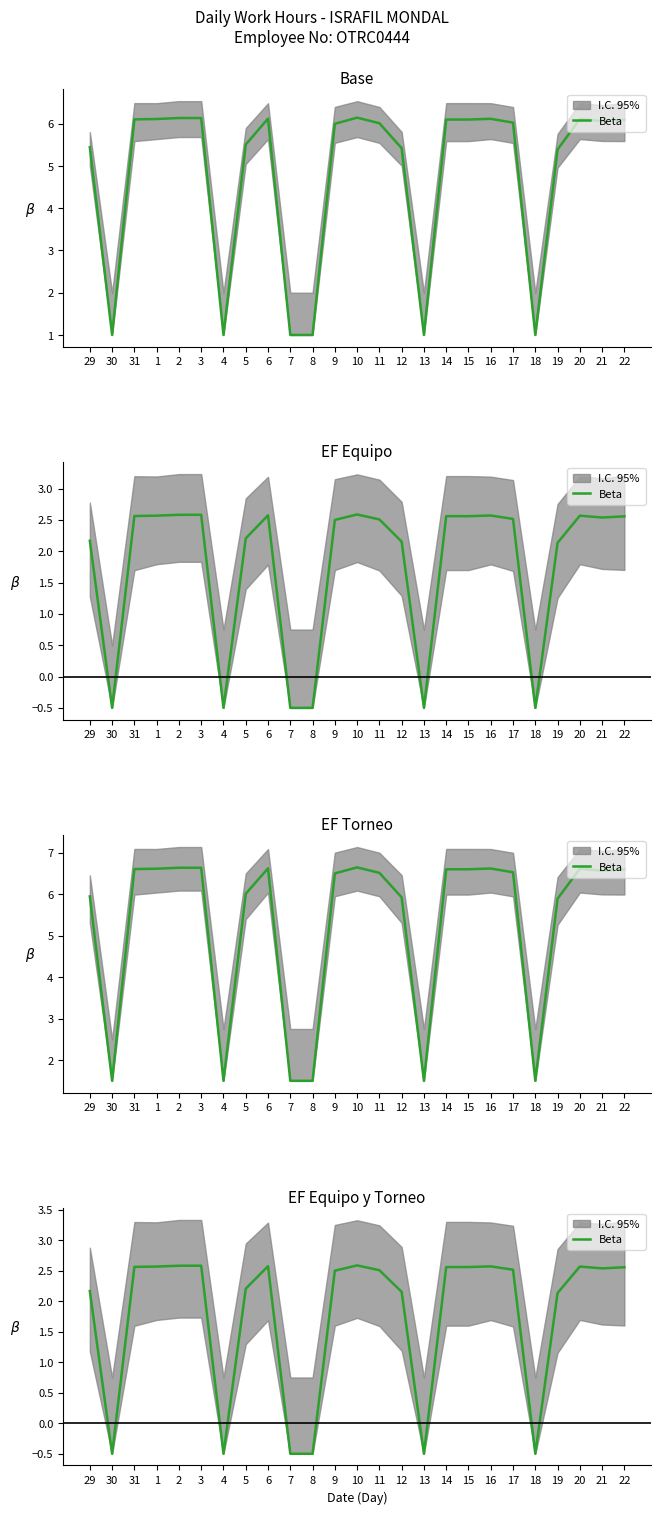

Where is the first local maximum?

6